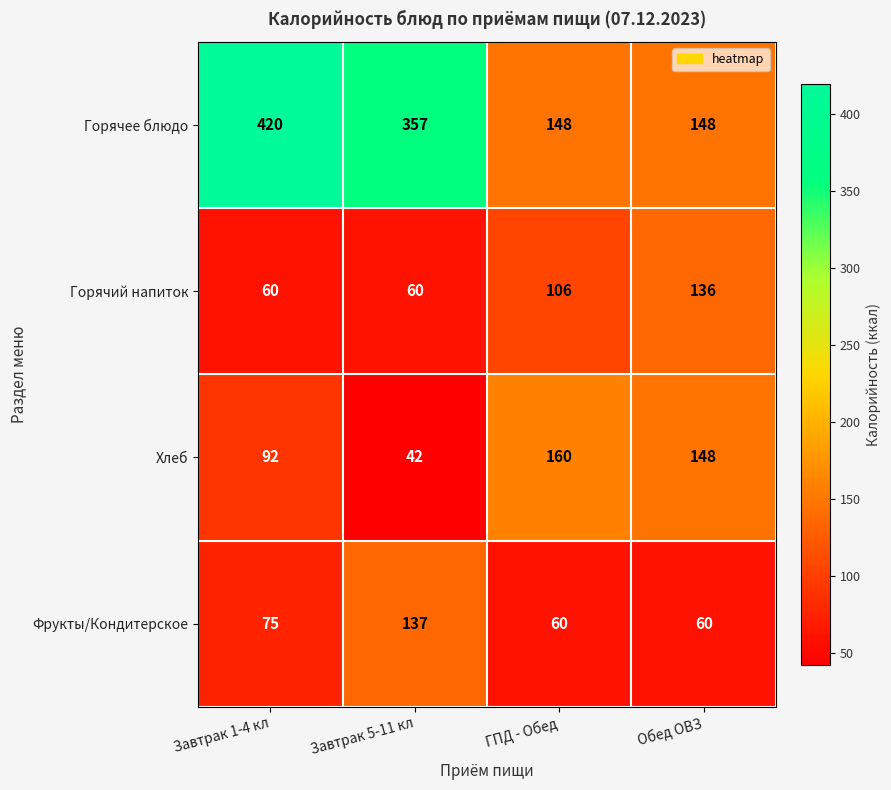

Count the number of data series in this chart.

4